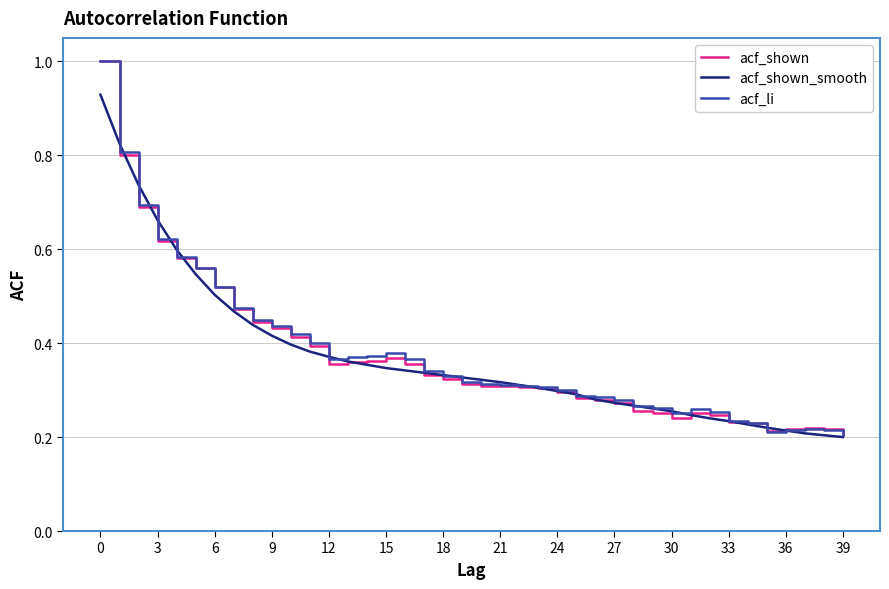

What is the maximum value shown in the chart?

1.0